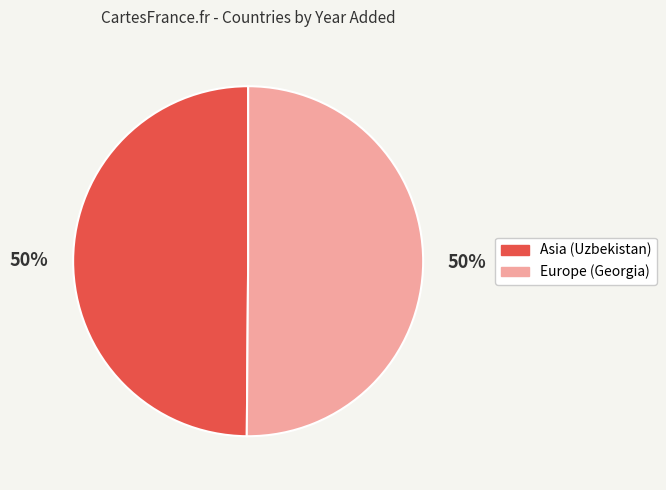

What percentage is the Asia (Uzbekistan) slice, to the nearest percent?

50%